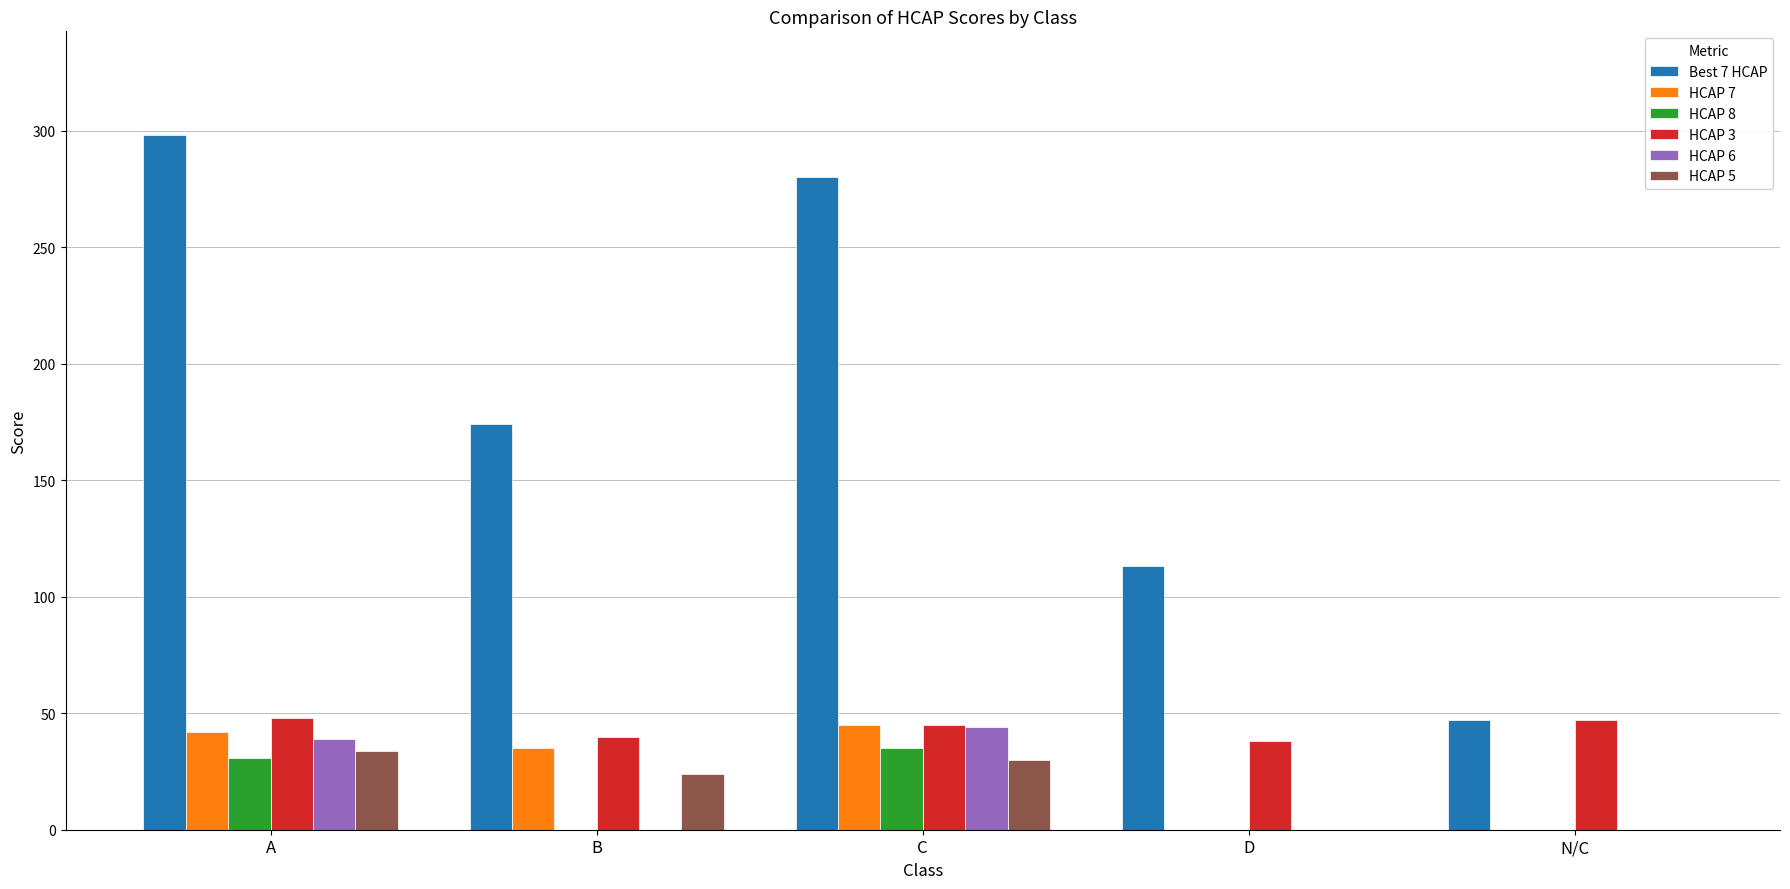

What is the maximum value for HCAP 5?

34